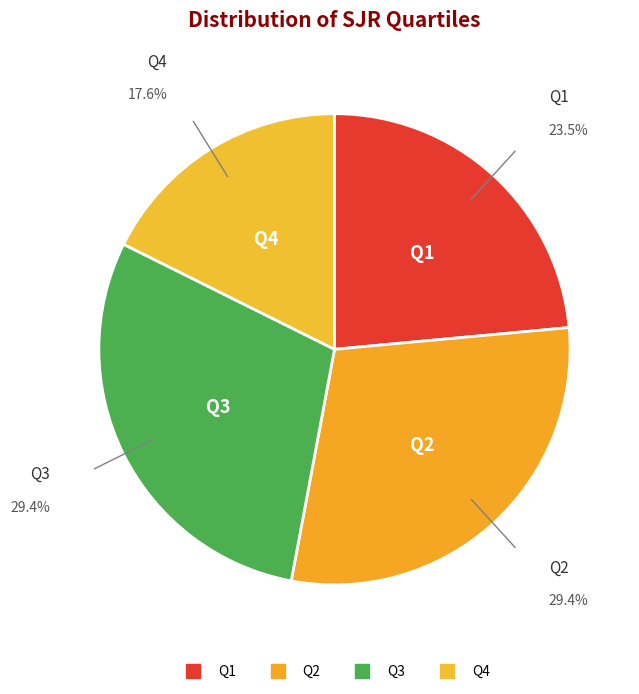

To the nearest percent, what is the difference between the Q4 and Q1 slice percentages?

6%